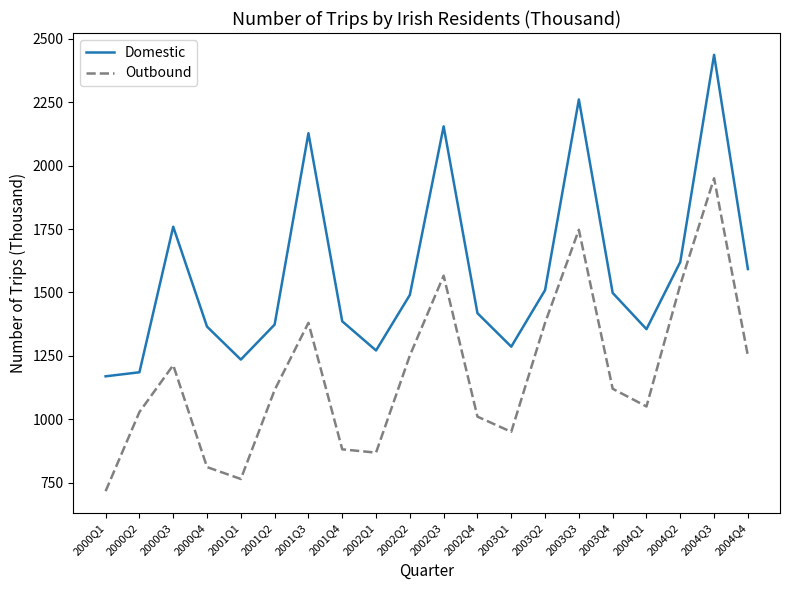

In Domestic, how many points are lower than both neighbors (excluding endpoints)?

4